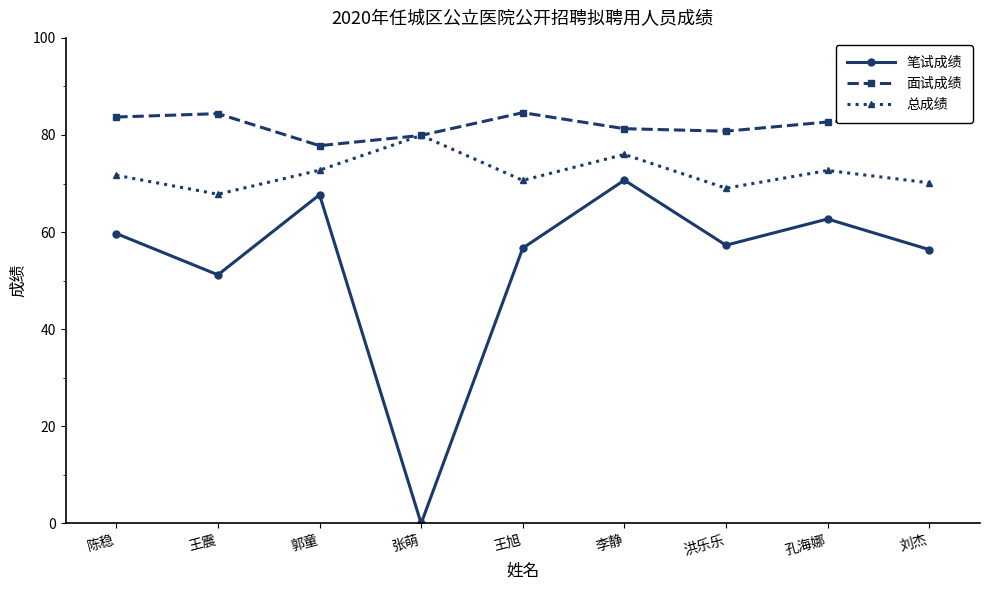

List the series in order of their peak value, lowest first.

笔试成绩, 总成绩, 面试成绩